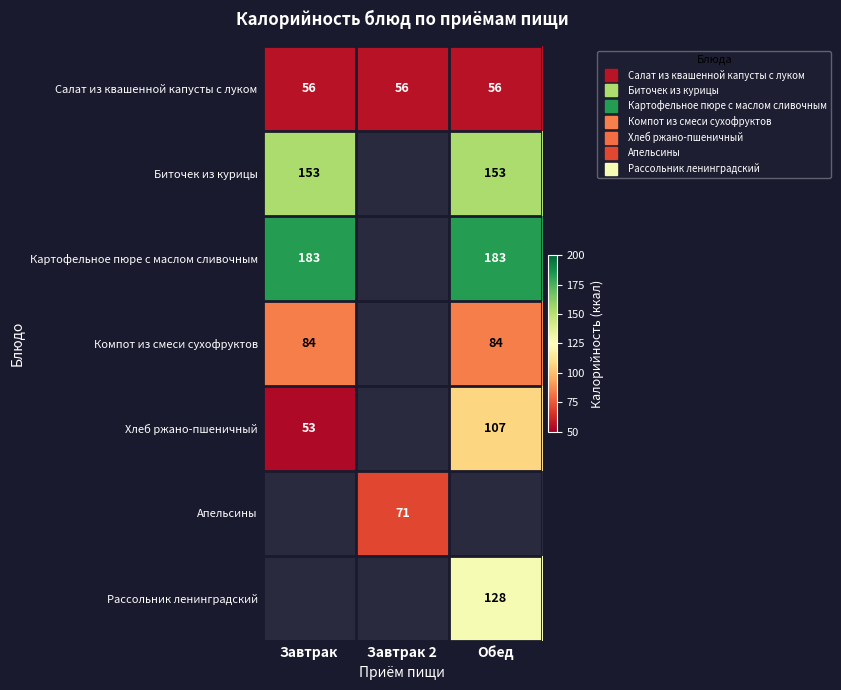

The value of Биточек из курицы at Завтрак is 73.5. True or false?

False